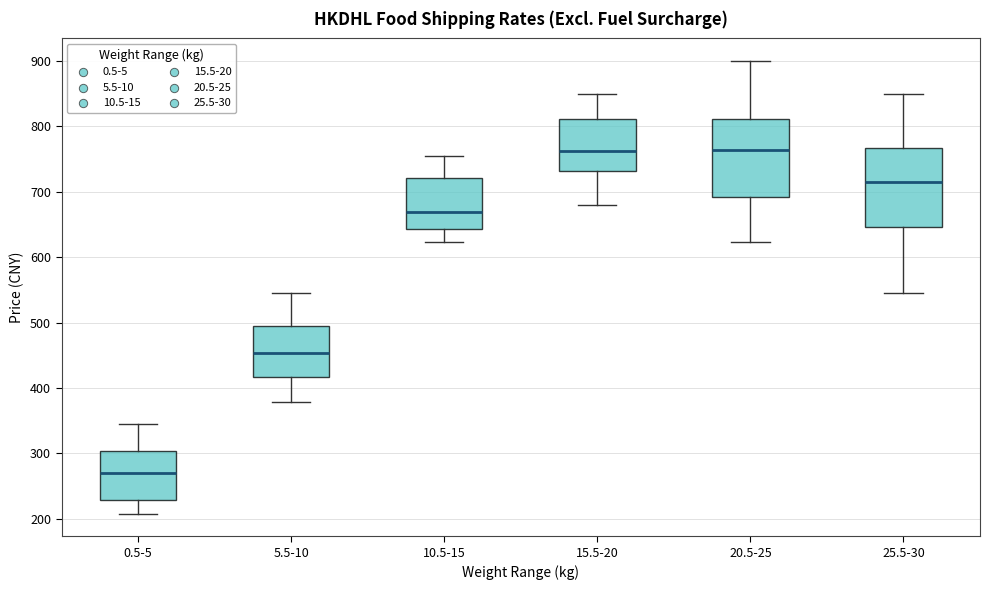

Reading left to right, transcribe this box plot: for each box, give where its median line is, the range the box spans, and where its two whiskers end, as read against the y-axis. The values are not printed on the chart, so give them approximately, as read against the axis.

0.5-5: median 270, box 230 to 300, whiskers 210 to 350
5.5-10: median 450, box 420 to 490, whiskers 380 to 550
10.5-15: median 670, box 640 to 720, whiskers 620 to 750
15.5-20: median 760, box 730 to 810, whiskers 680 to 850
20.5-25: median 760, box 690 to 810, whiskers 620 to 900
25.5-30: median 720, box 650 to 770, whiskers 550 to 850